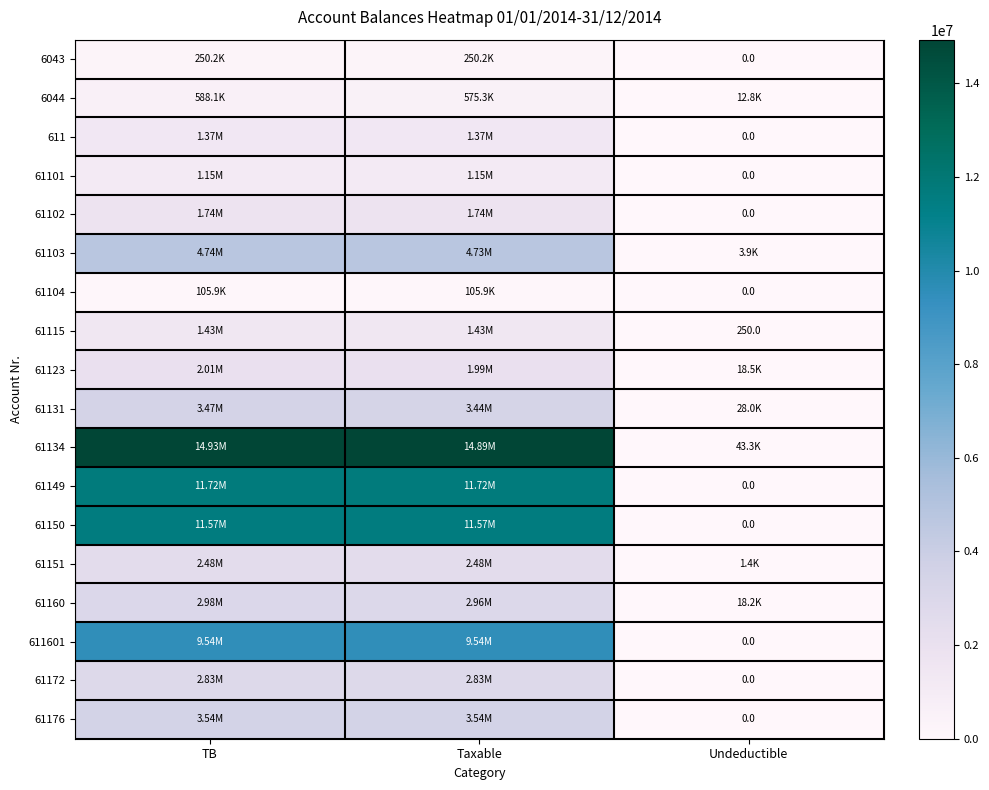

How many values in the 61101 series exceed 1149043?

2